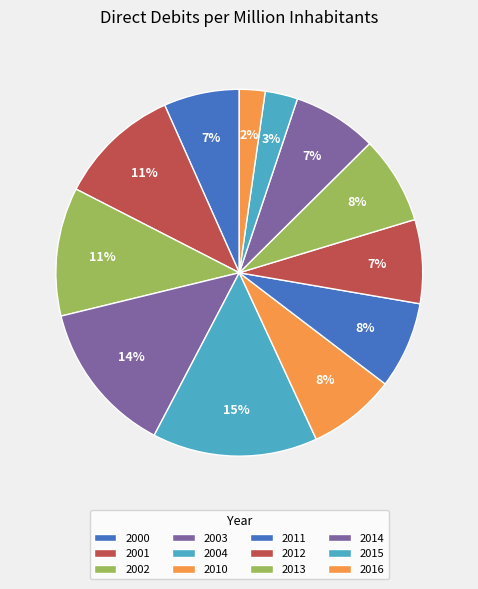

Is the sum of 2011 and 2004 greater than half?

No